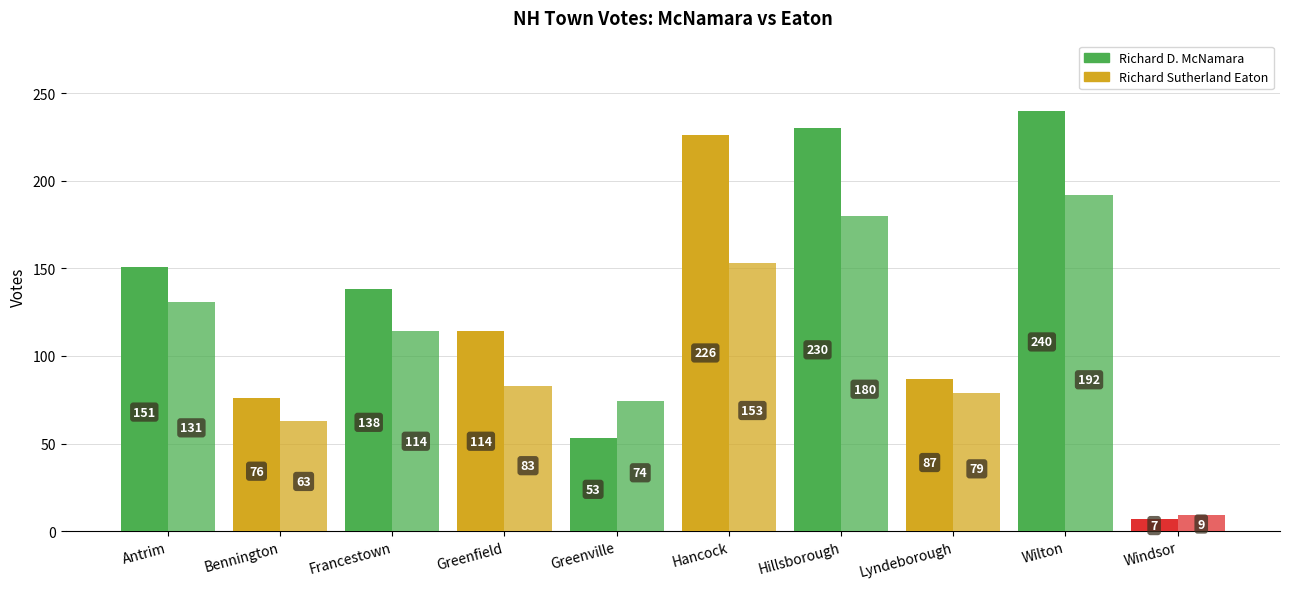

Reading left to right, transcribe all the data shown in this chart.

Richard D. McNamara: 151	76	138	114	53	226	230	87	240	7
Richard Sutherland Eaton: 131	63	114	83	74	153	180	79	192	9